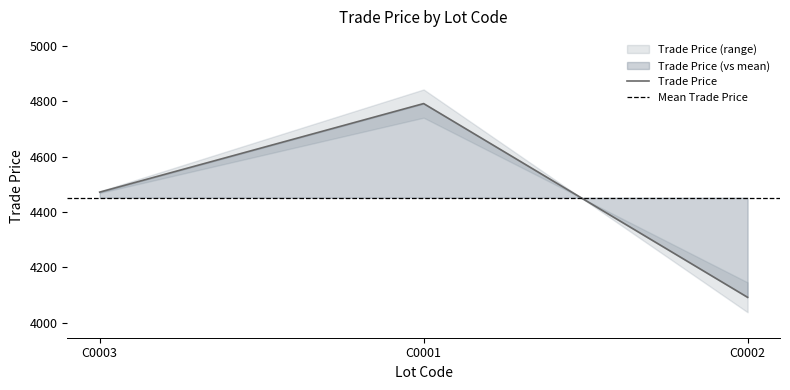

Does the chart display data point markers on the line(s)?

No